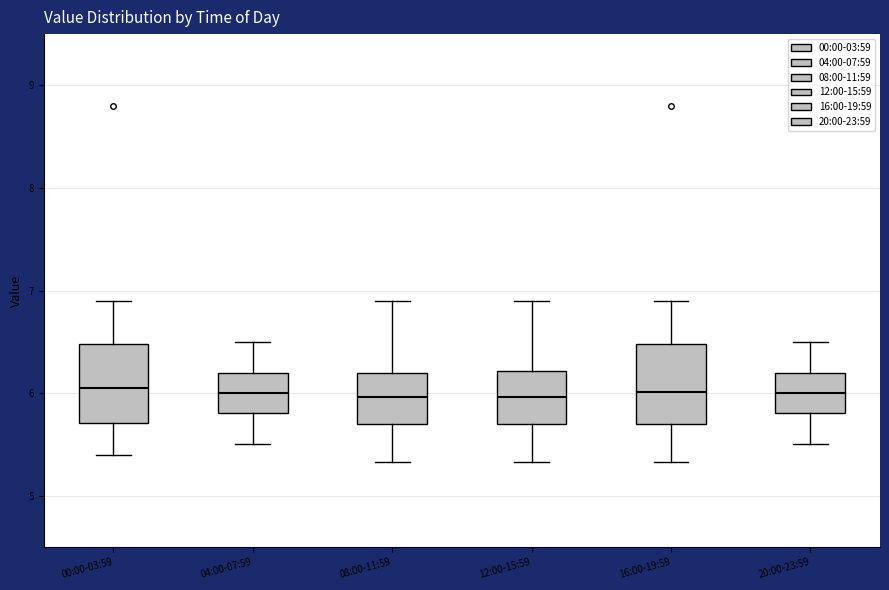

Where does the lower whisker of the box for 08:00-11:59 end on the y-axis? The values are not printed on the chart, so give them approximately, as read against the axis.

5.3